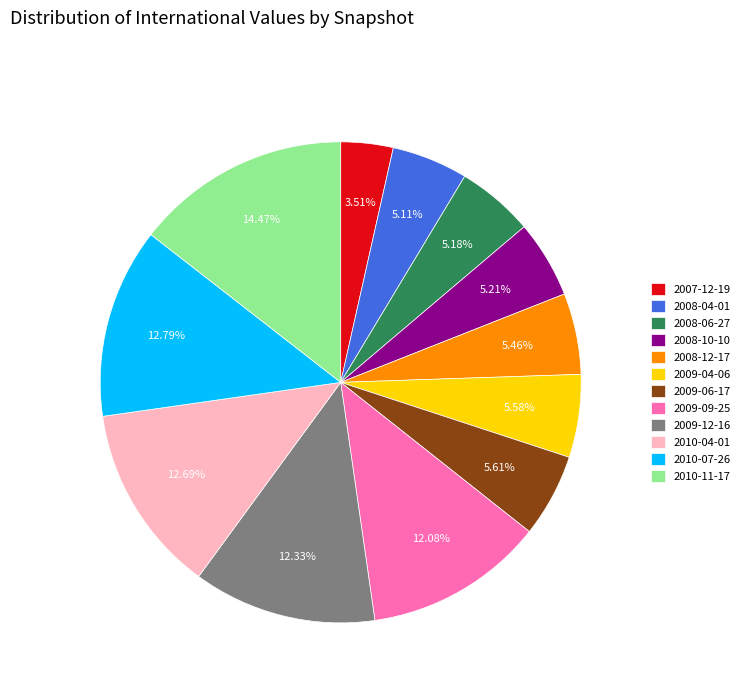

Which category has the smallest portion of the pie?

2007-12-19